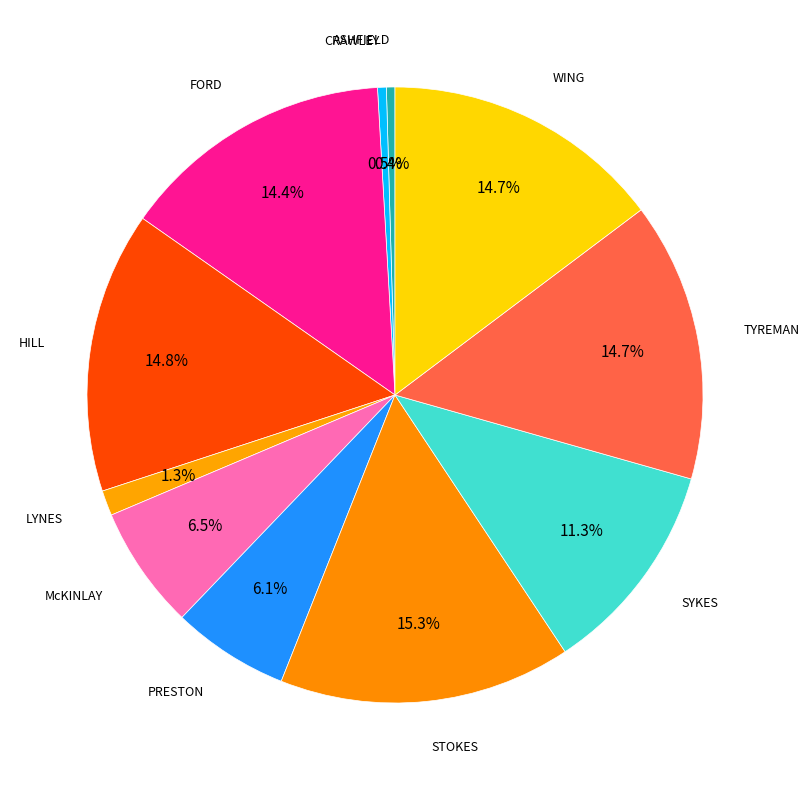

How many slices are in this pie chart?

11